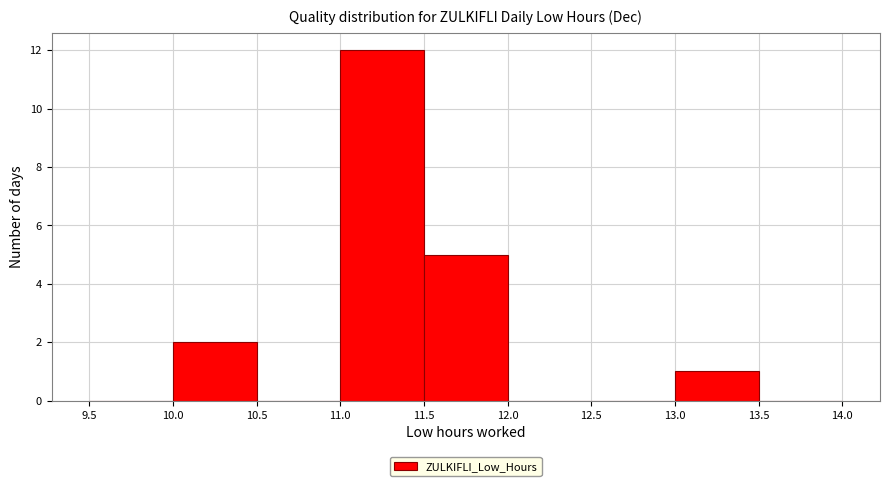

Reading left to right, transcribe this chart: for each bar, give the range it covers on the x-axis and its height. The values are not printed on the chart, so give them approximately, as read against the axis.

9.5 to 10.0: 0
10.0 to 10.5: 2
10.5 to 11.0: 0
11.0 to 11.5: 12
11.5 to 12.0: 5
12.0 to 12.5: 0
12.5 to 13.0: 0
13.0 to 13.5: 1
13.5 to 14.0: 0